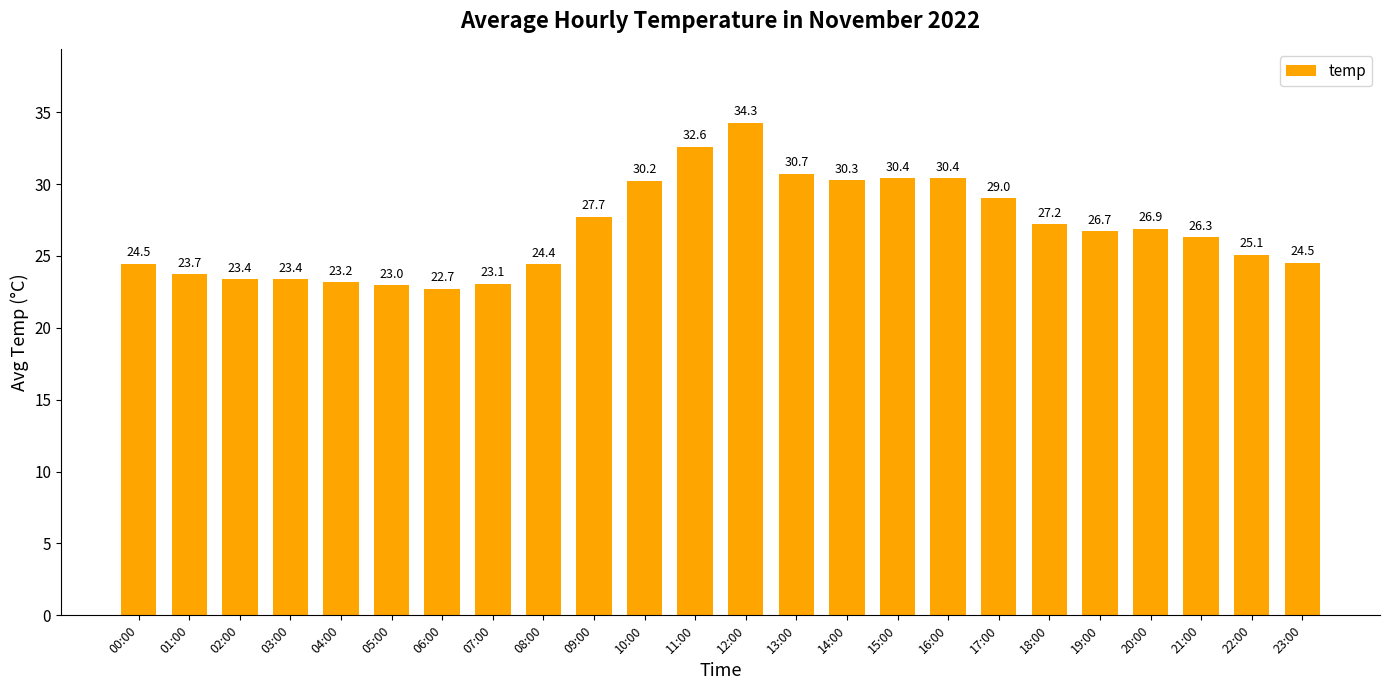

What is the value of the 15th bar from the left?

30.3